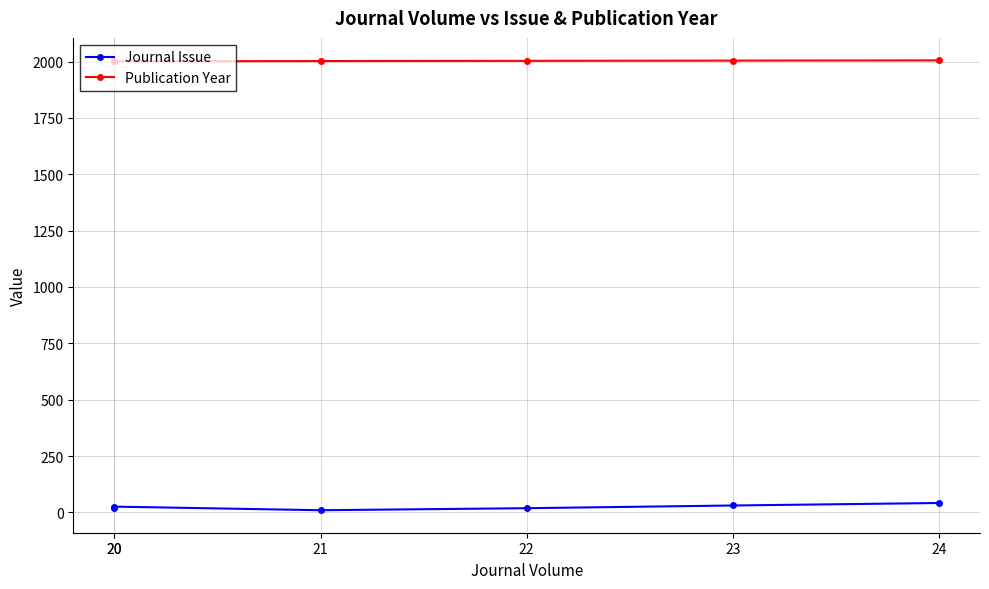

What is the difference between the Journal Issue values at 20 and 21?

8